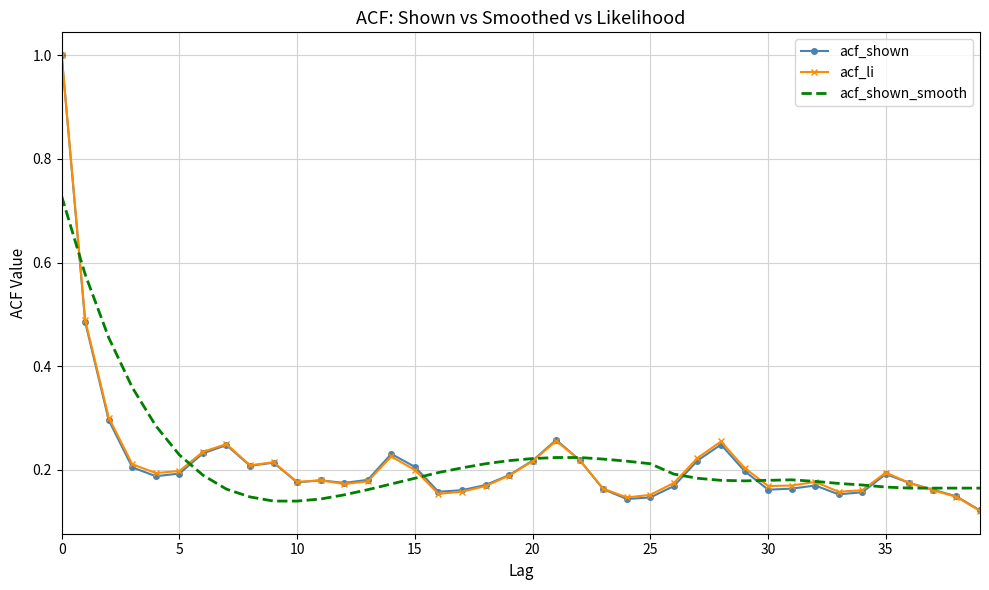

What is the maximum value shown in the chart?

1.0